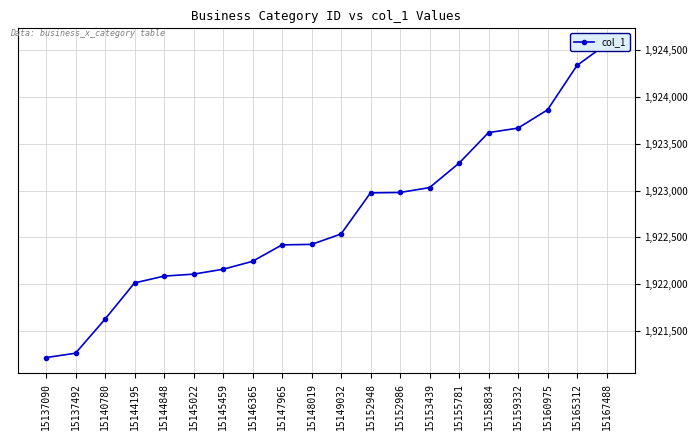

Approximately how many times larger is the value at 15160975 compared to 15145022?

1.0